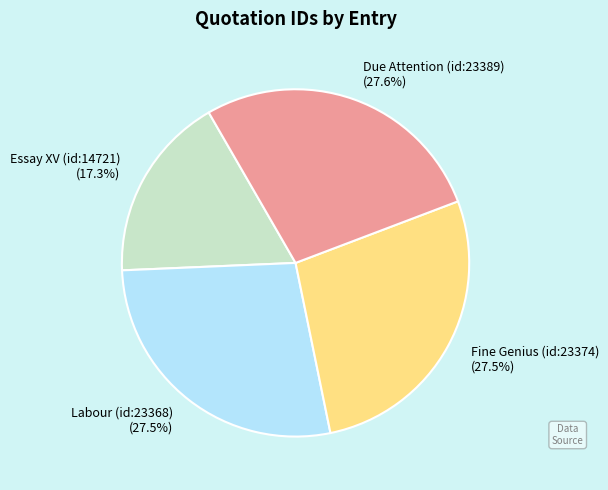

To the nearest percent, what is the difference between the Fine Genius (id:23374) and Essay XV (id:14721) slice percentages?

10%